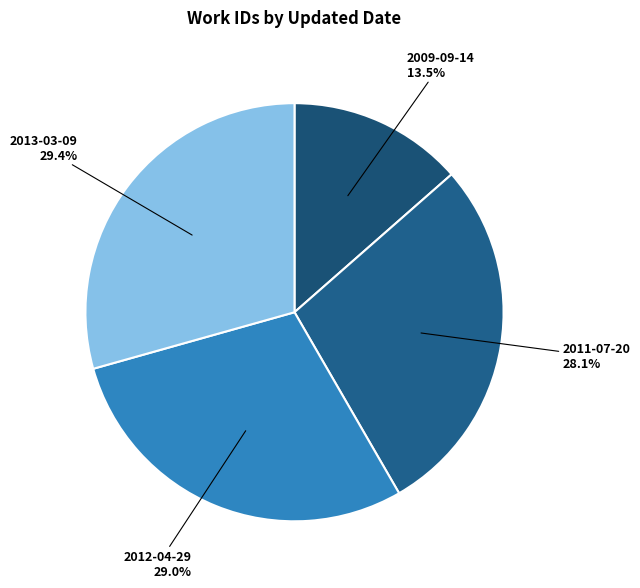

To the nearest percent, what is the difference between the largest and smallest slice percentages?

16%